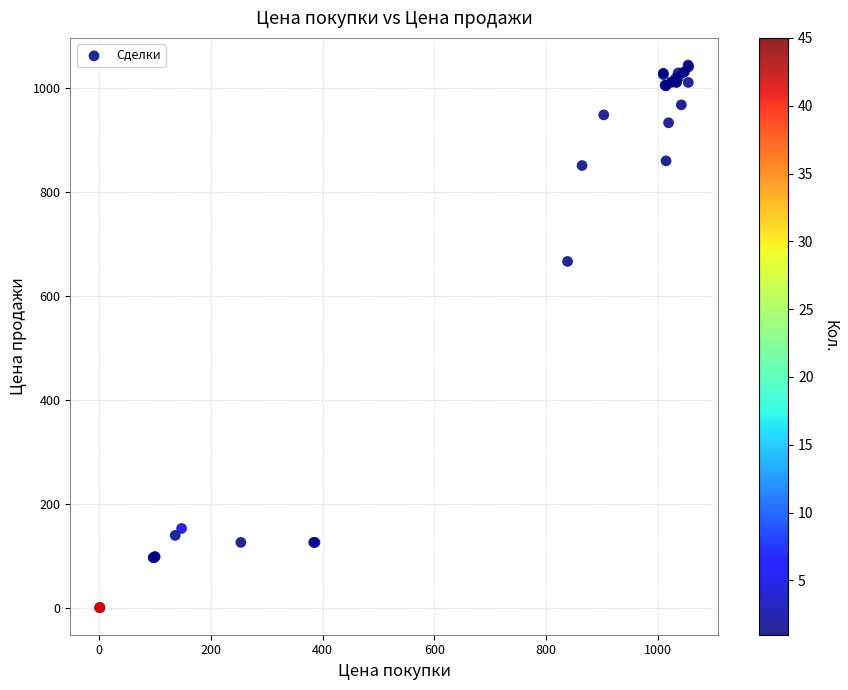

What Y value in the scatter plot is closest to 522?

666.3